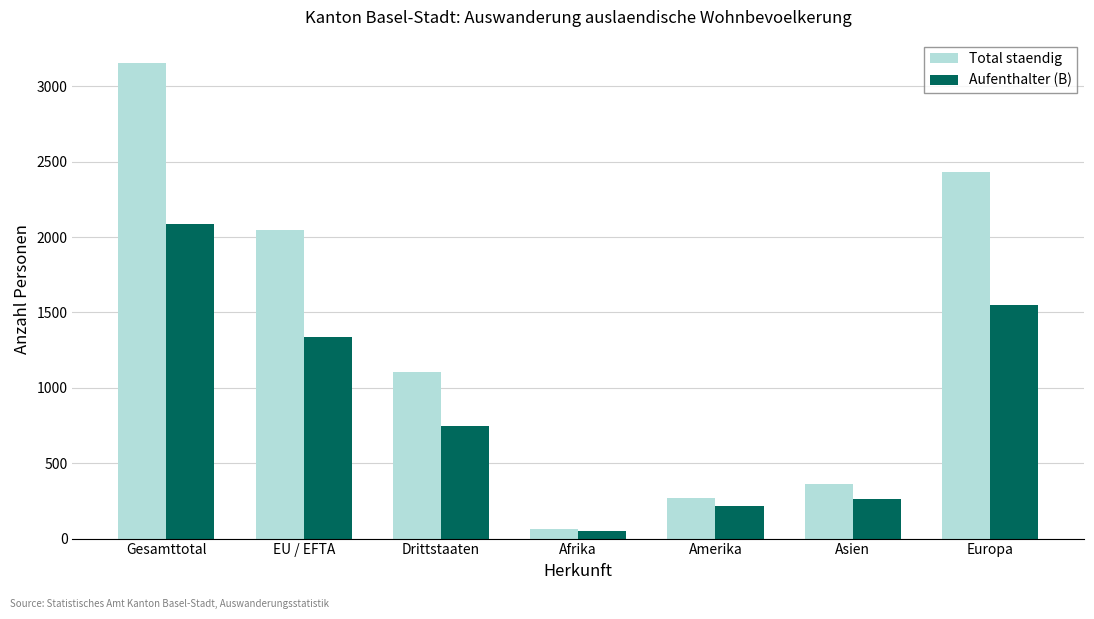

Rank the series by their average value, from highest to lowest.

Total staendig, Aufenthalter (B)